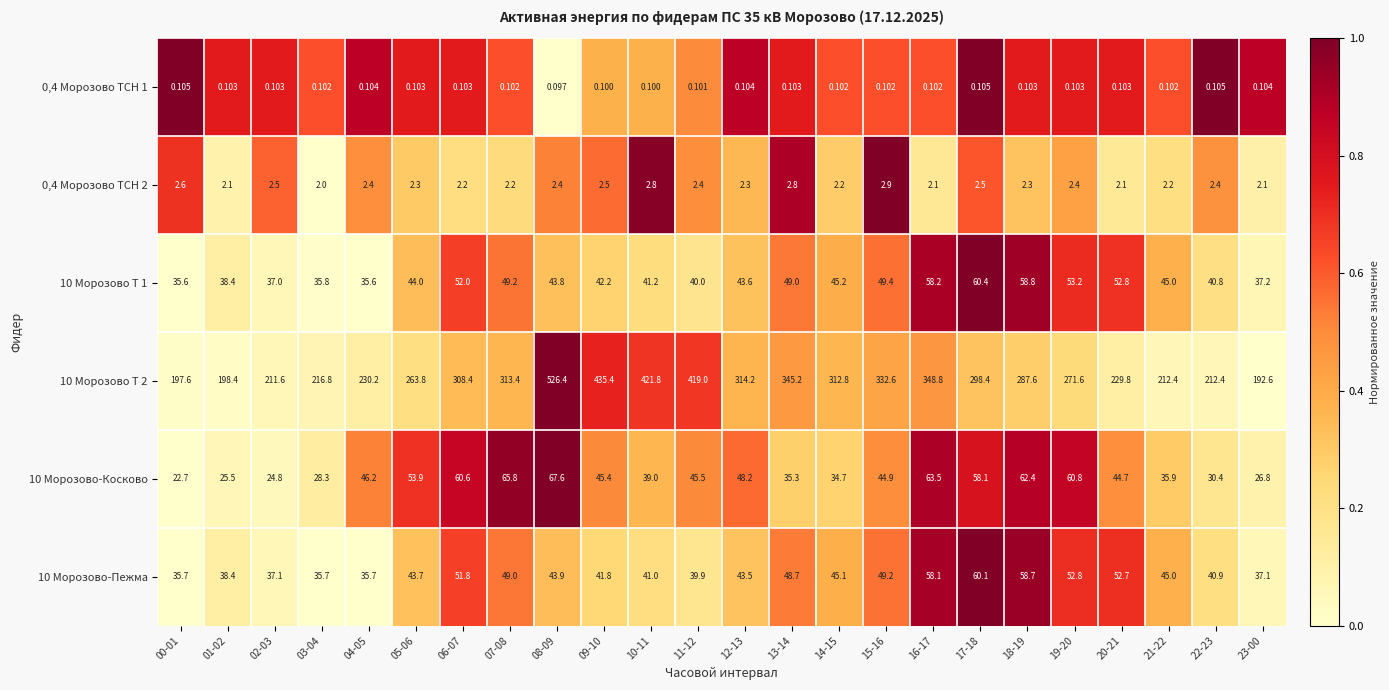

At which category is the sum across all series the highest?

08-09